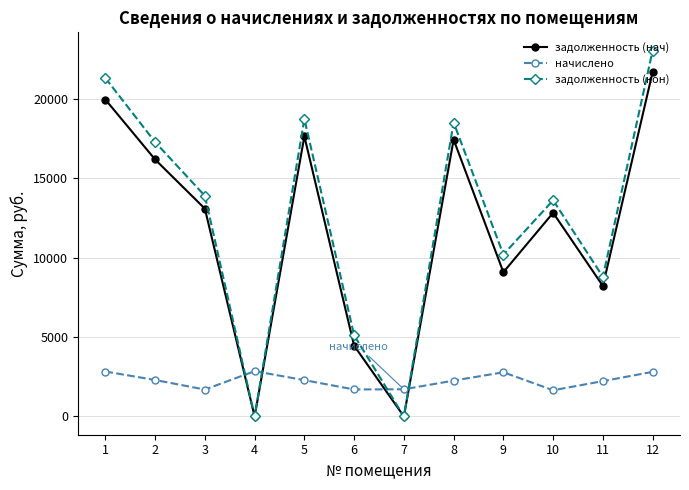

What is the spread (max minus min) of values at 8?

16255.7